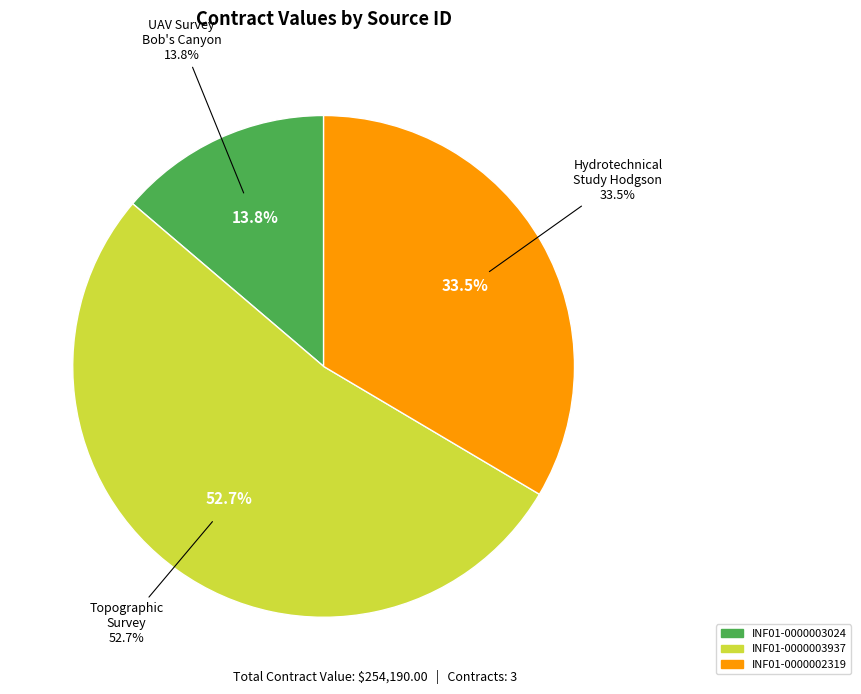

Rank the categories by value from highest to lowest.

INF01-0000003937, INF01-0000002319, INF01-0000003024